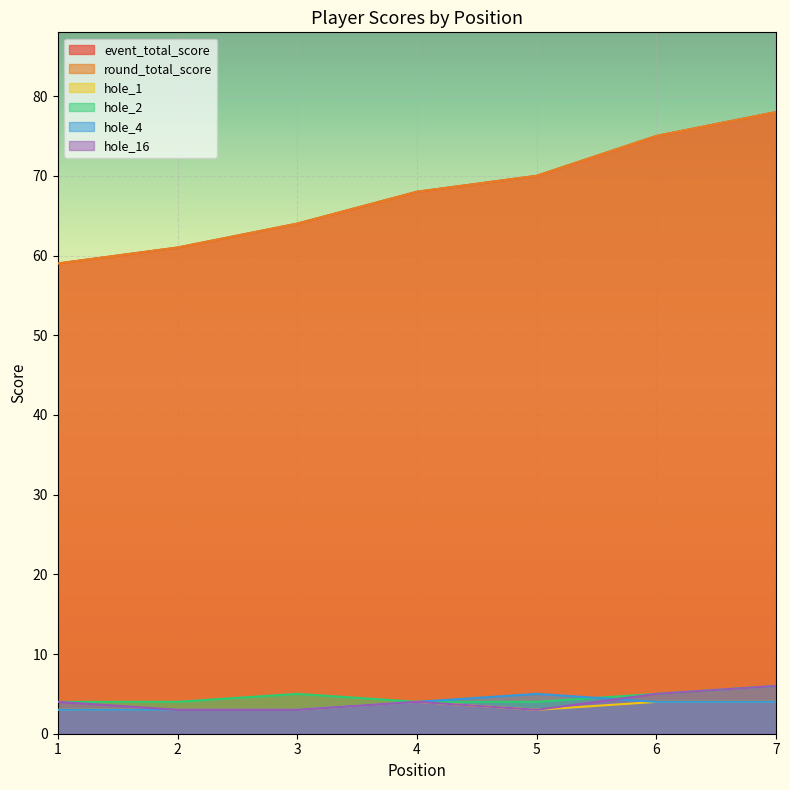

What is the value of the hole_4 point at the 1st from the left?

3